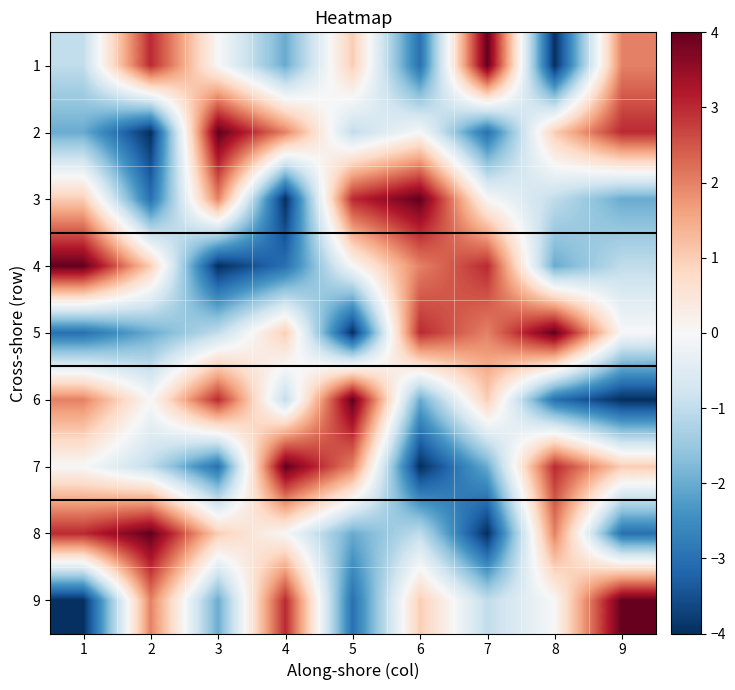

How many categories are shown in the chart?

9